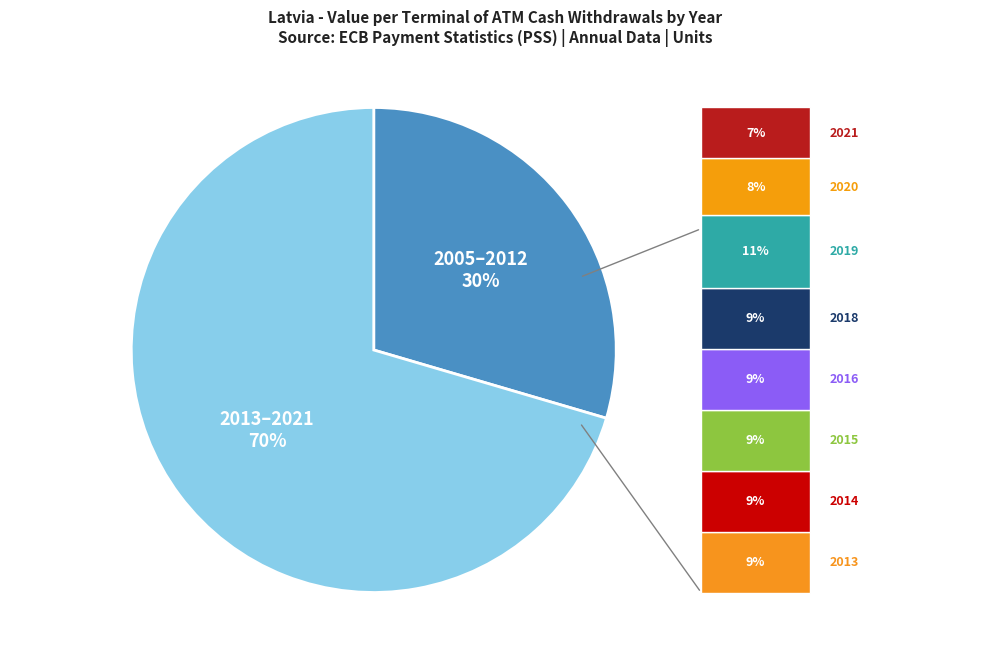

Does any single category account for the majority?

Yes